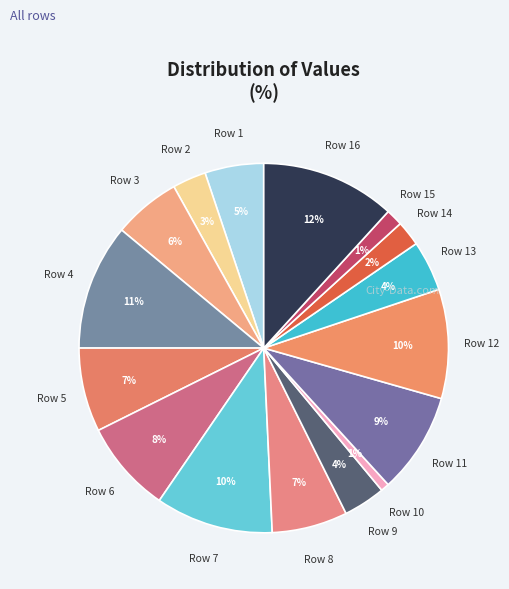

Rank the categories by value from lowest to highest.

Row 10, Row 15, Row 14, Row 2, Row 9, Row 13, Row 1, Row 3, Row 8, Row 5, Row 6, Row 11, Row 12, Row 7, Row 4, Row 16